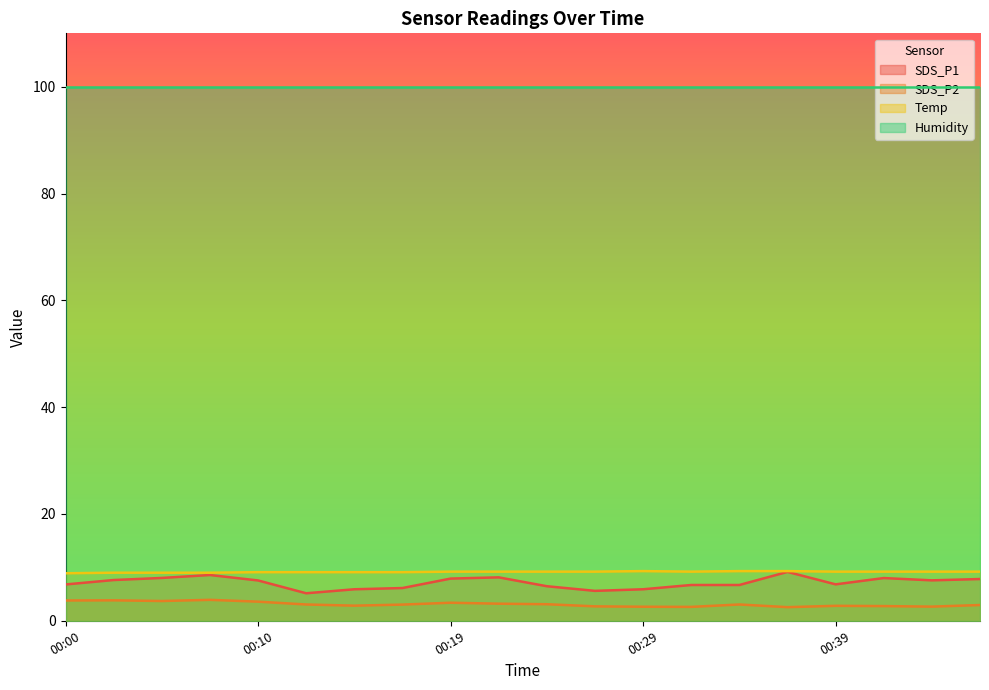

True or false: Humidity and SDS_P1 intersect in this chart.

False